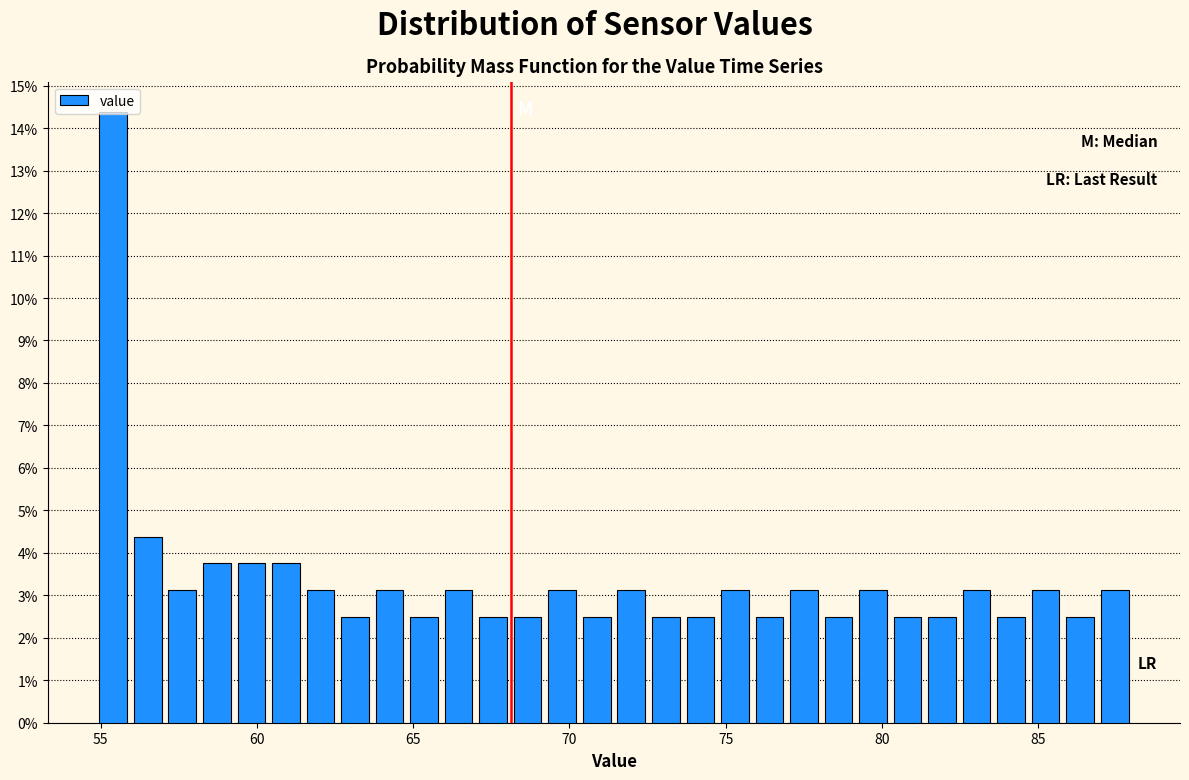

Read against the x-axis, roughly where is the centre of the tallest bar?

55.5